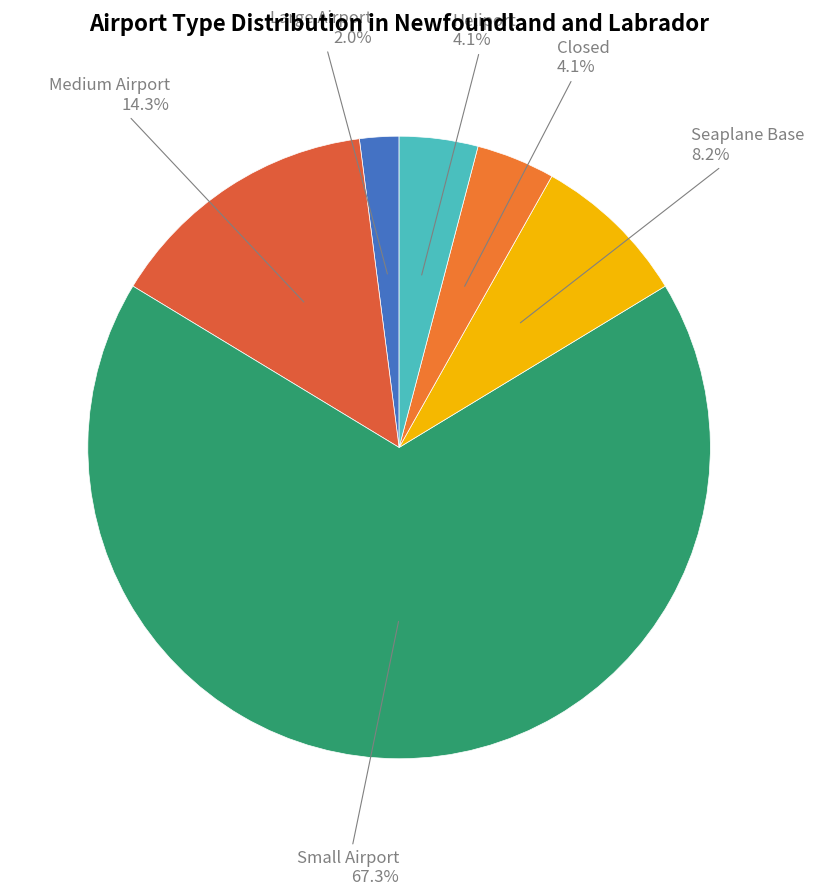

Which slice is the largest?

small_airport